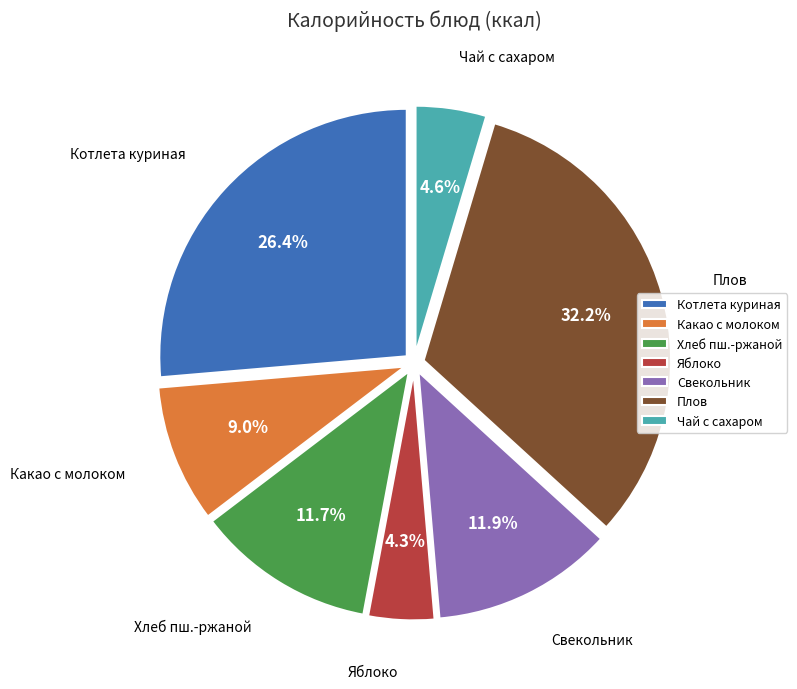

Is the sum of Чай с сахаром and Яблоко greater than half?

No